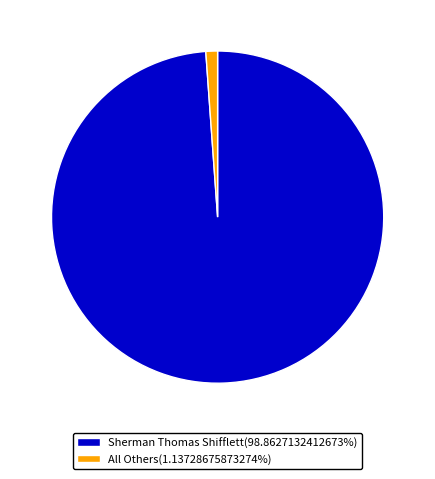

Approximately how many times larger is the value at Sherman Thomas Shifflett(98.8627132412673%) compared to All Others(1.13728675873274%)?

86.9